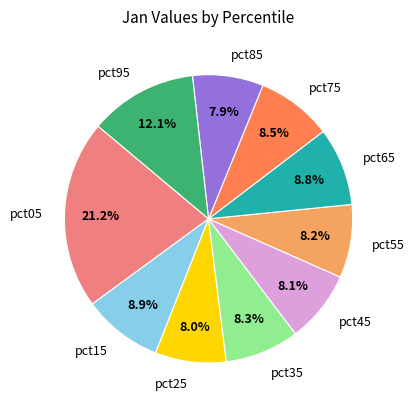

How much of the chart is everything except pct65?

91.2%